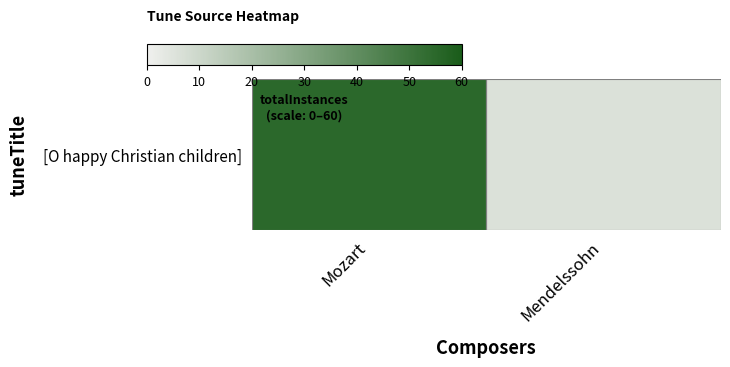

The chart shows a value of 32 at Mozart. True or false?

False